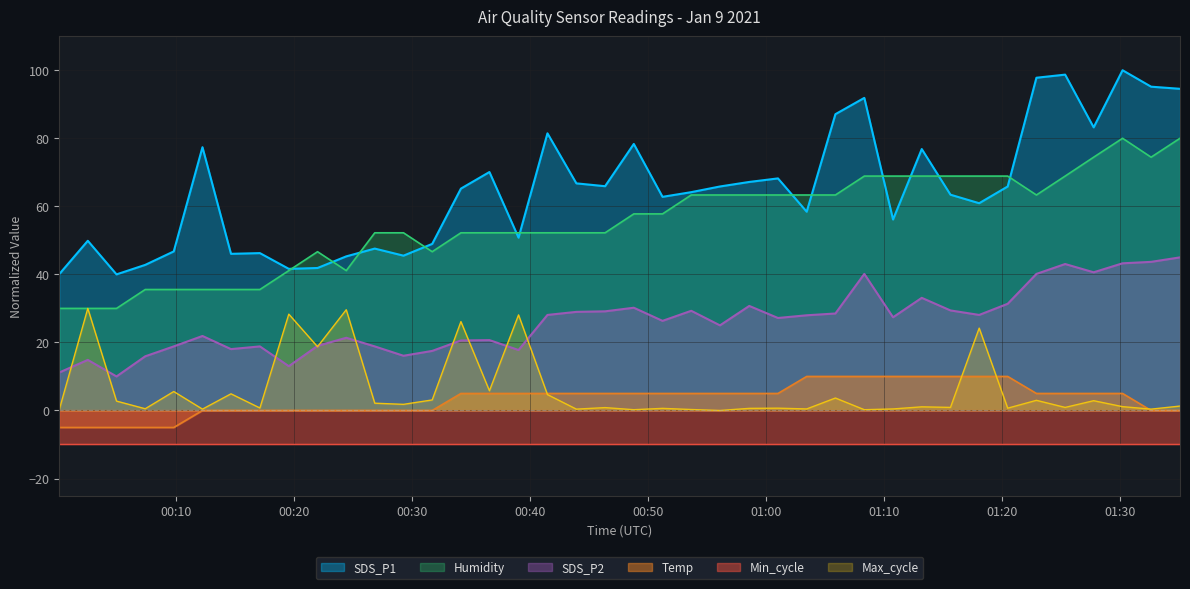

How many data points does each series have?

40